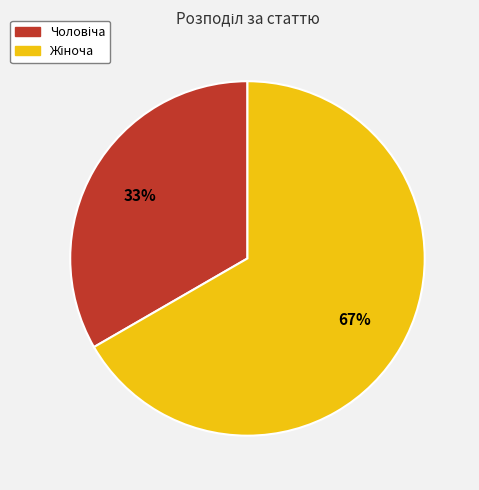

Is there any slice that represents more than half of the pie?

Yes